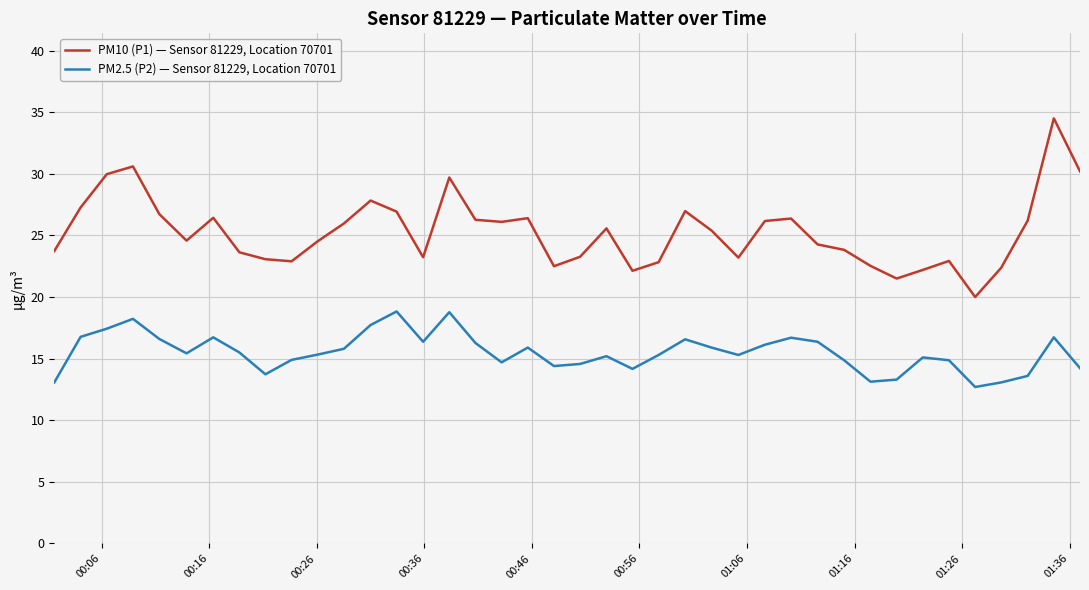

True or false: PM10 (P1) — Sensor 81229, Location 70701 has more than 2 interior local peaks.

True